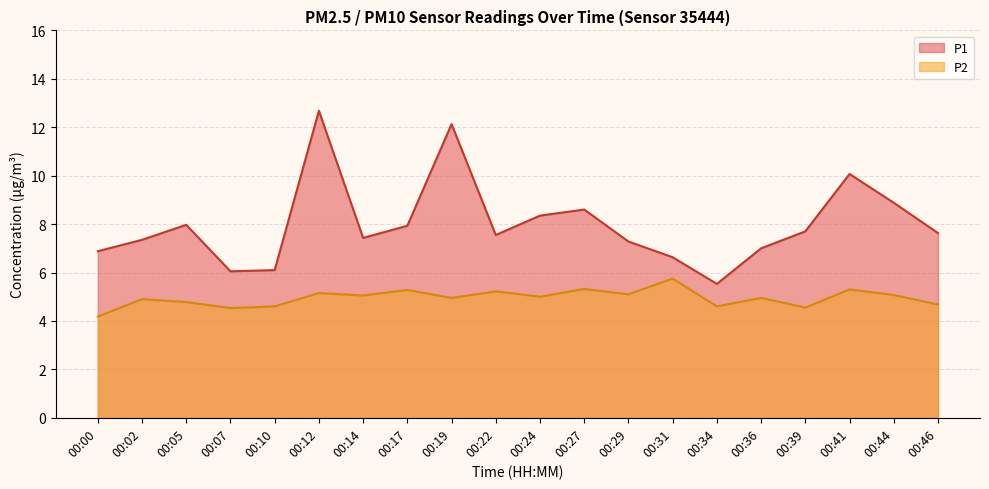

True or false: P1 and P2 cross at least once.

False